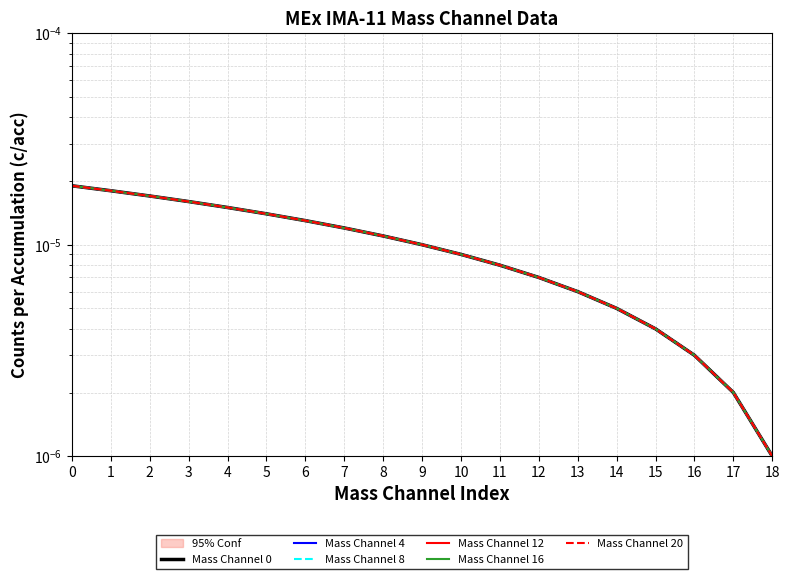

What are all the series names shown in the legend?

Mass Channel 0, Mass Channel 4, Mass Channel 8, Mass Channel 12, Mass Channel 16, Mass Channel 20